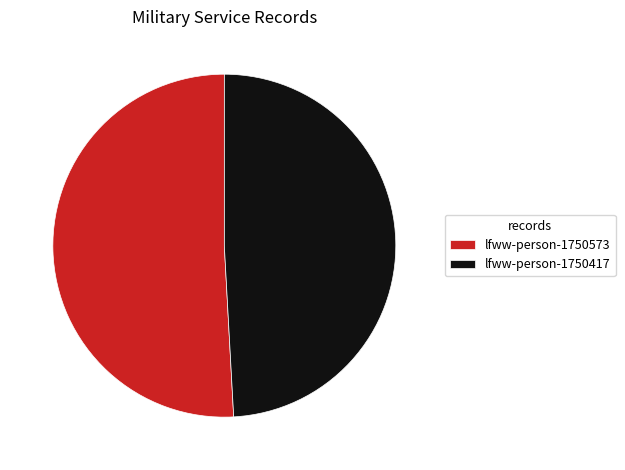

Is it true that lfww-person-1750417 is 49% of the pie?

True